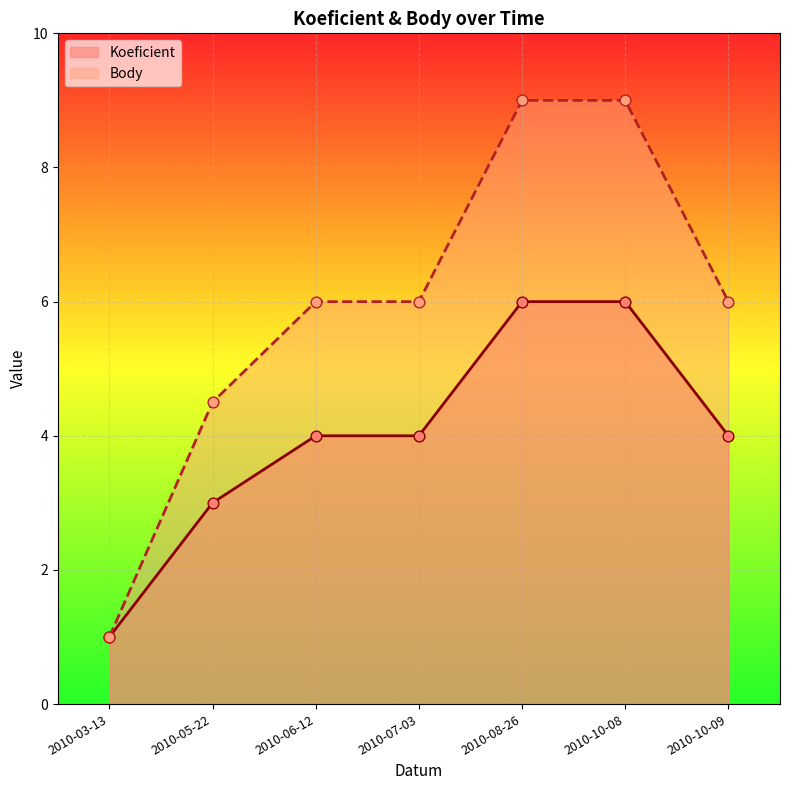

What is the total value across all series at 2010-06-12?

10.0